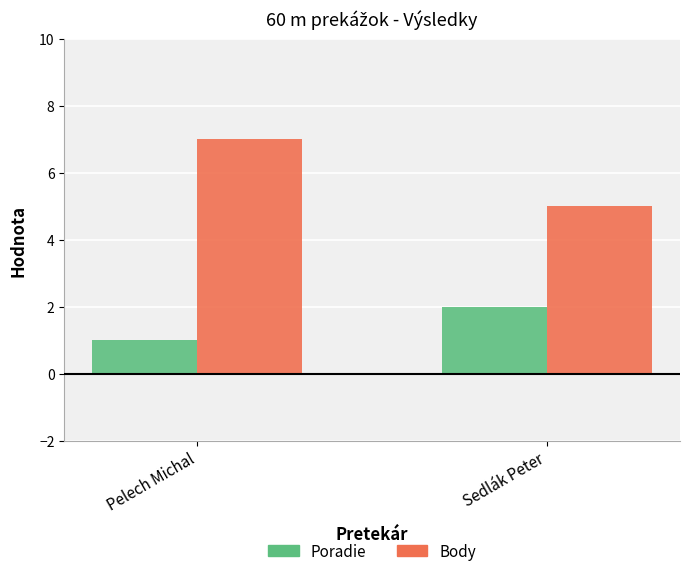

The Poradie series shows 3 at Sedlák Peter. True or false?

False